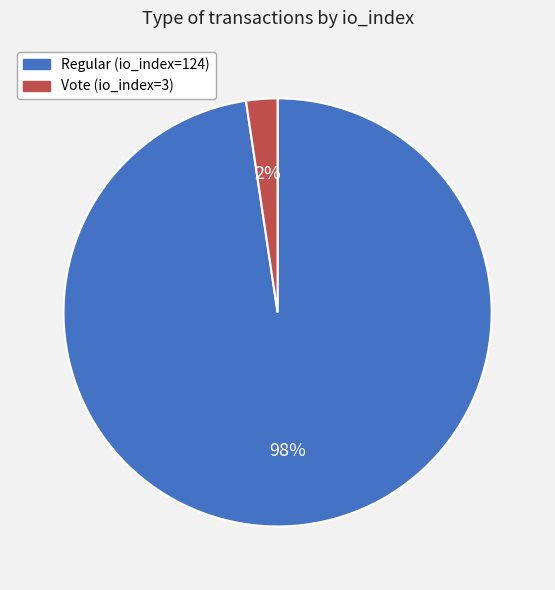

To the nearest percent, what portion does Regular (io_index=124) represent?

98%